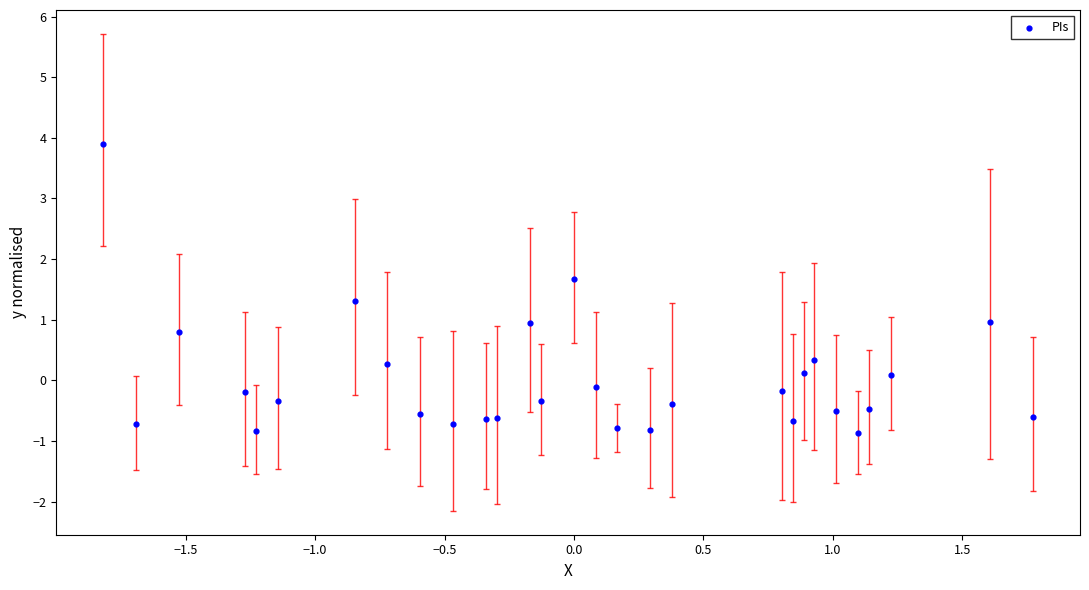

What is the range of Y values (max minus min)?

4.8